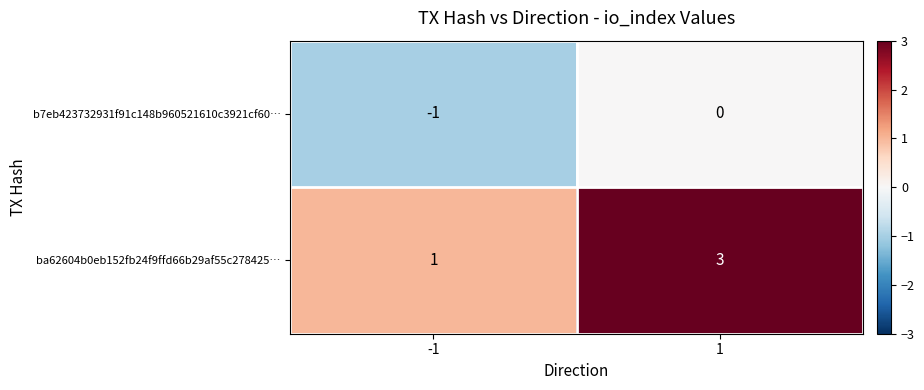

Reading left to right, what are all the values shown in this chart?

b7eb423732931f91c148b960521610c3921cf60…: -1=-1	1=0
ba62604b0eb152fb24f9ffd66b29af55c278425…: -1=1	1=3